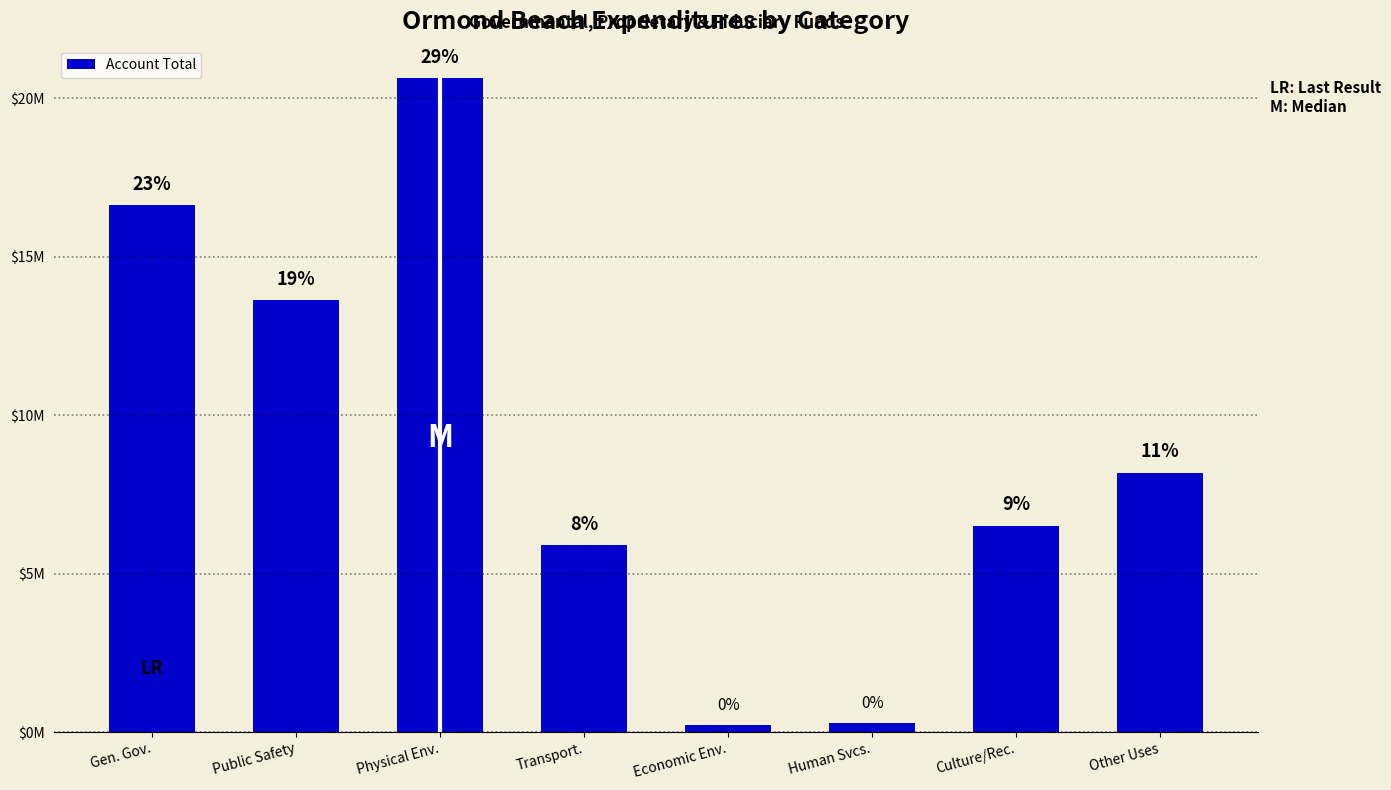

List the labels in order of value, smallest first.

Economic Env., Human Svcs., Transport., Culture/Rec., Other Uses, Public Safety, Gen. Gov., Physical Env.